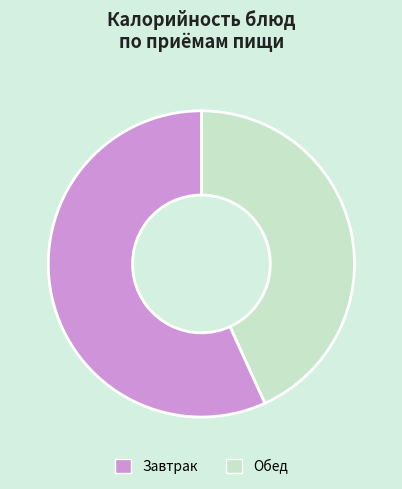

What is the ratio of the value at Завтрак to the value at Обед?

0.8